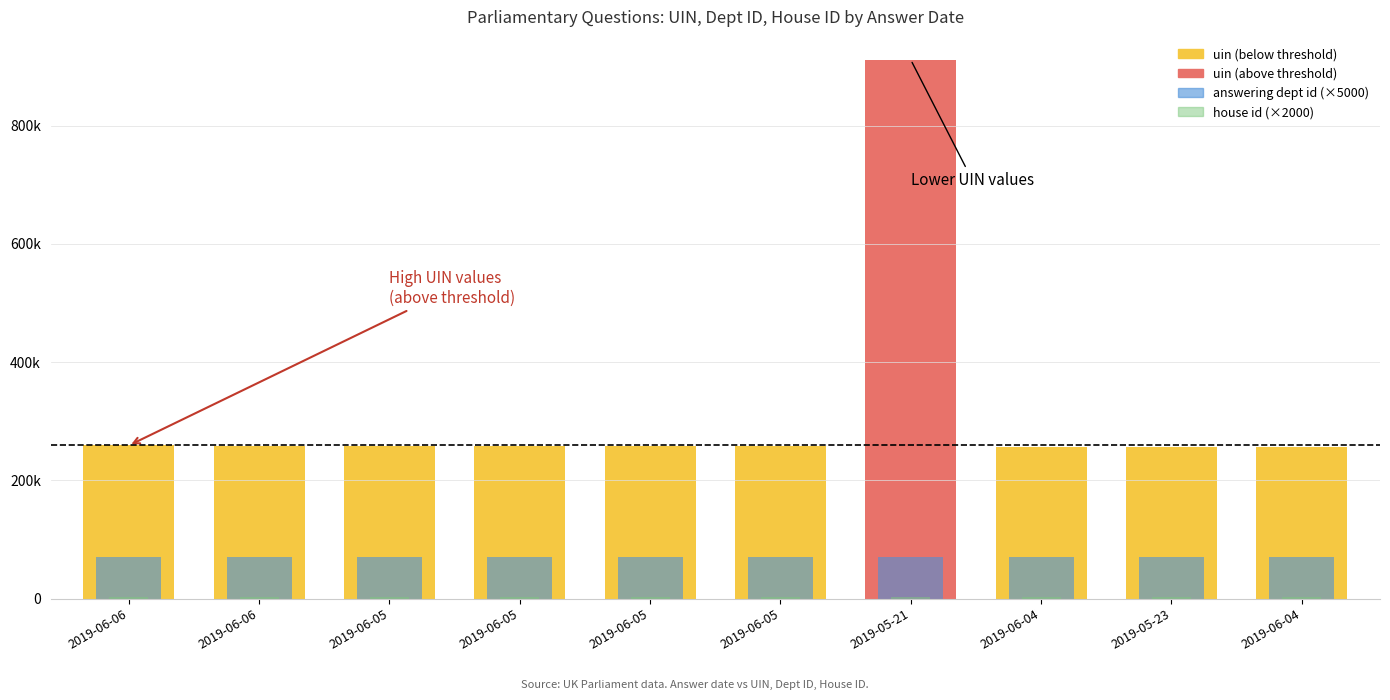

Rank the series by their maximum value, from highest to lowest.

uin, answering dept id (×5000), house id (×2000)